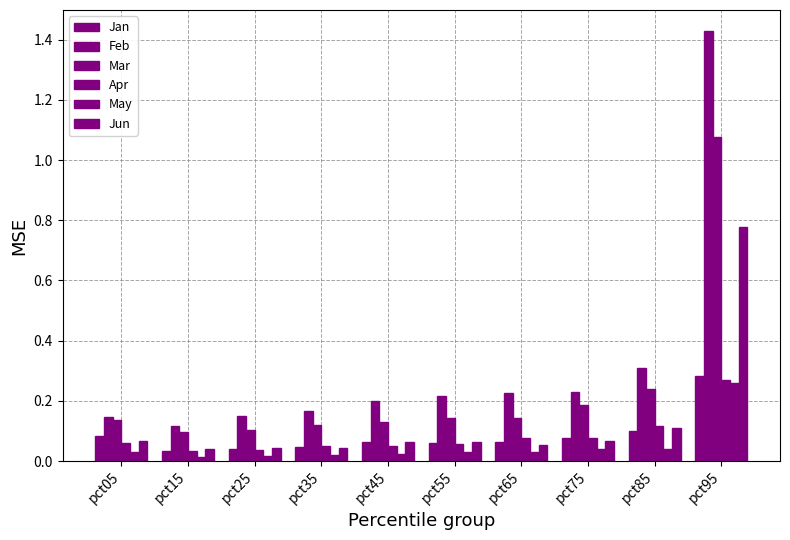

Is it true that Jun equals 0.1 at pct05?

True